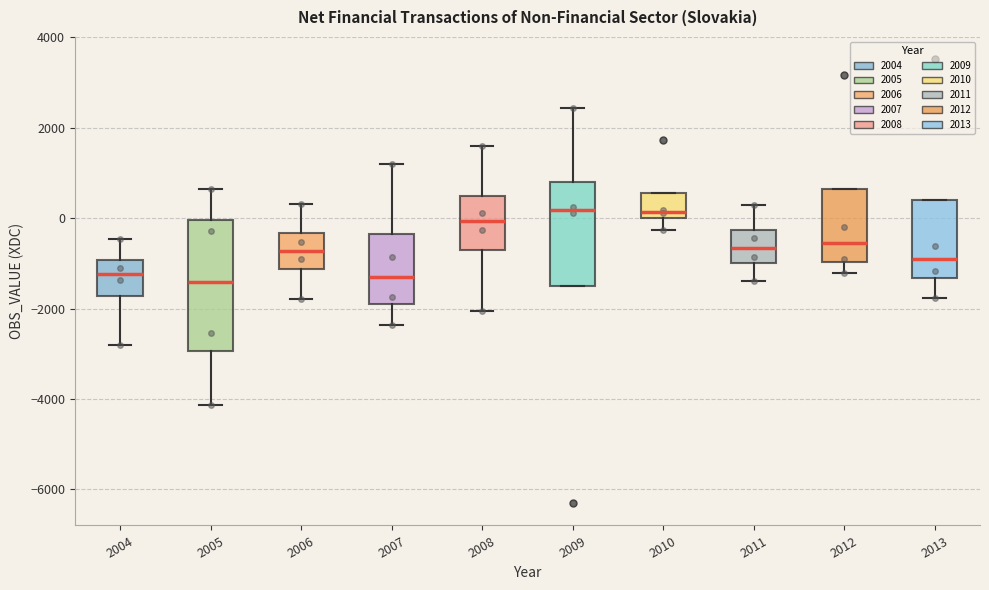

Which box is the tallest, from its lower edge to its upper edge?

2005